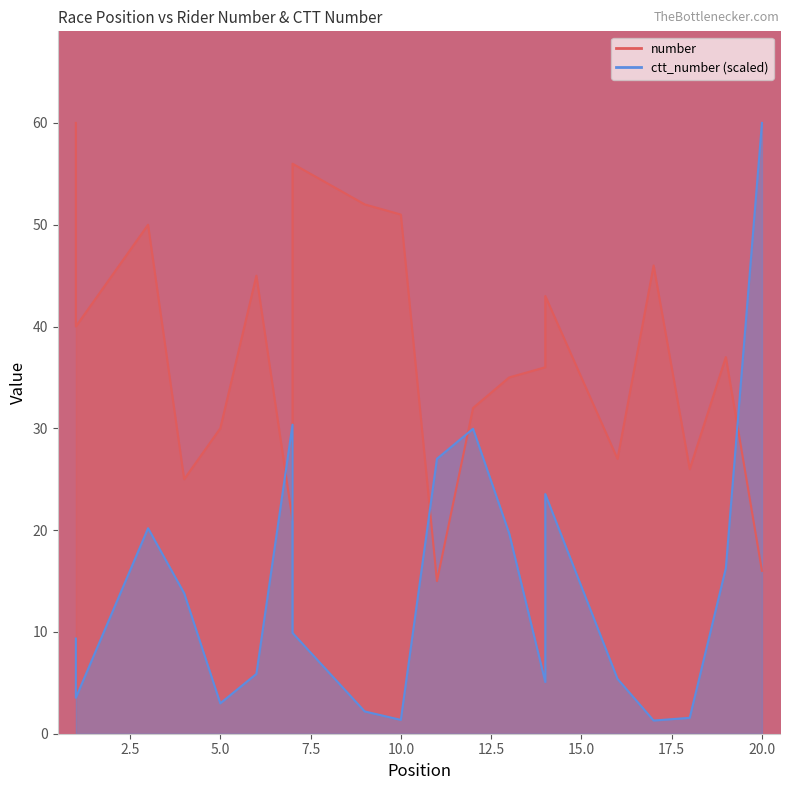

How many interior local valleys does the number series have?

6